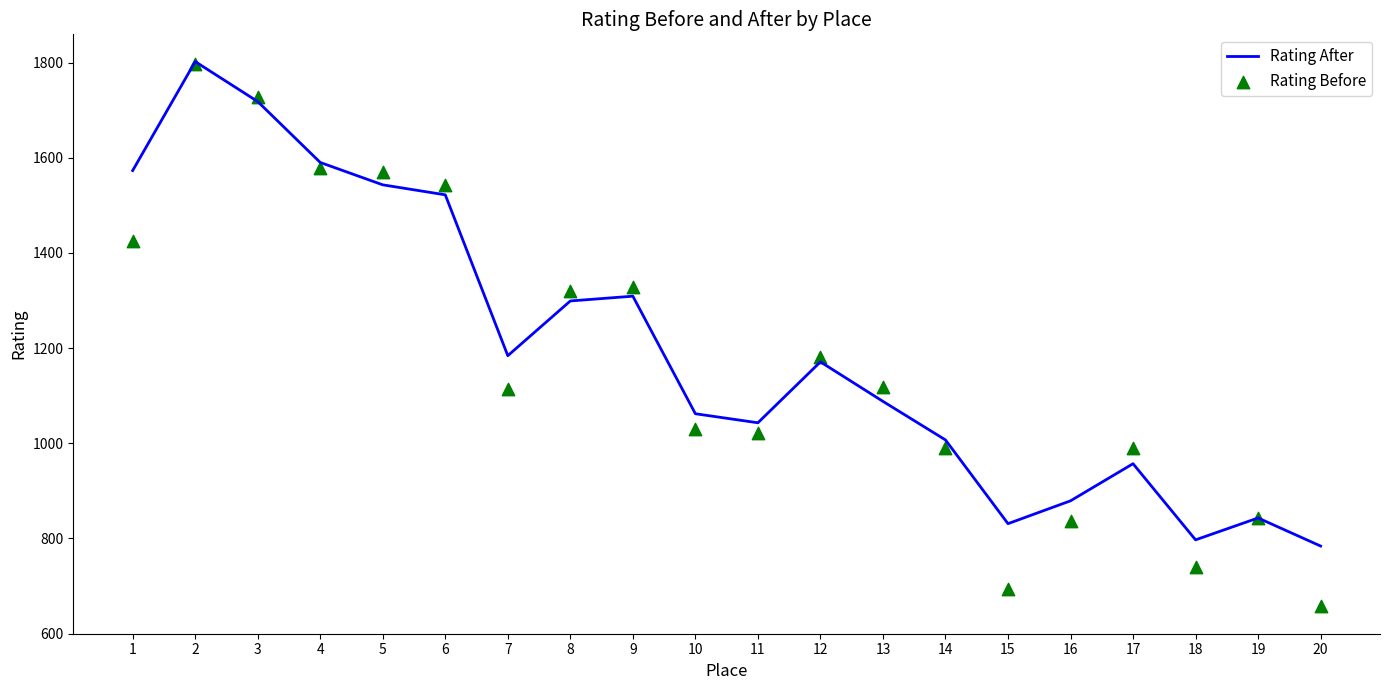

Which series has the largest Y range (max minus min)?

Rating Before